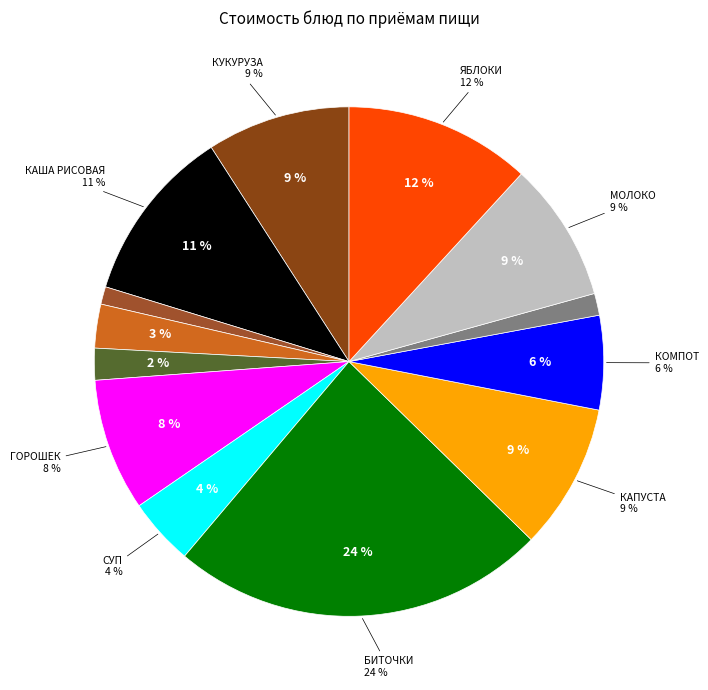

Between ЯБЛОКИ and КАПУСТА ТУШЕНАЯ, which is larger?

ЯБЛОКИ